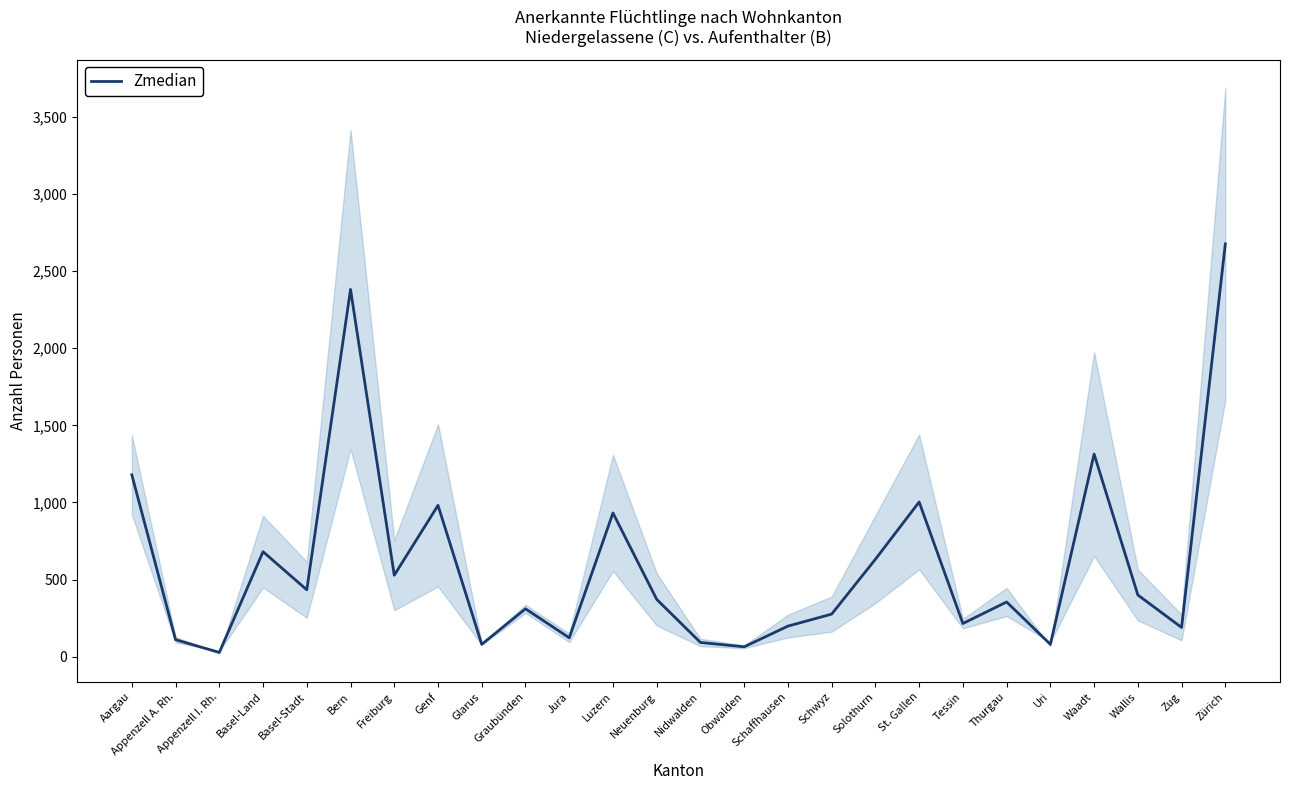

Rank the categories by value from lowest to highest.

Appenzell I. Rh., Obwalden, Glarus, Uri, Nidwalden, Appenzell A. Rh., Jura, Zug, Schaffhausen, Tessin, Schwyz, Graubünden, Thurgau, Neuenburg, Wallis, Basel-Stadt, Freiburg, Solothurn, Basel-Land, Luzern, Genf, St. Gallen, Aargau, Waadt, Bern, Zürich